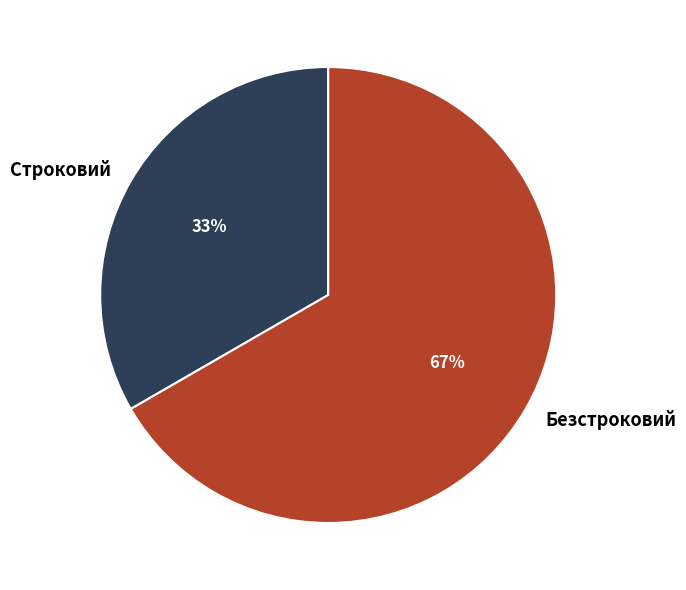

To the nearest percent, what is the average slice percentage?

50%